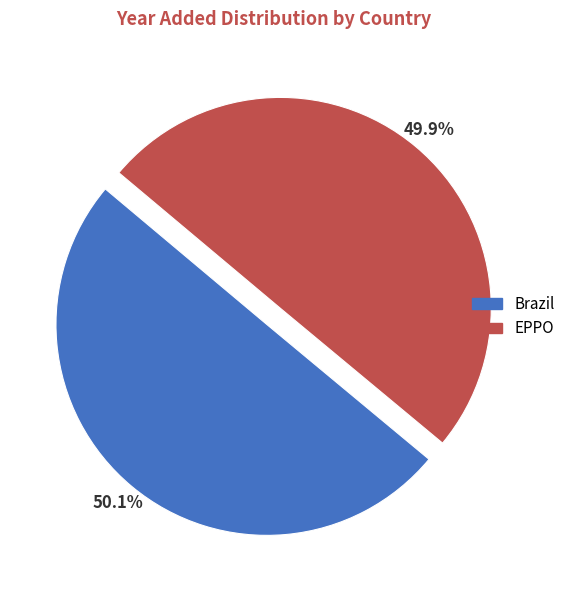

What portion of the pie excludes Brazil?

49.9%